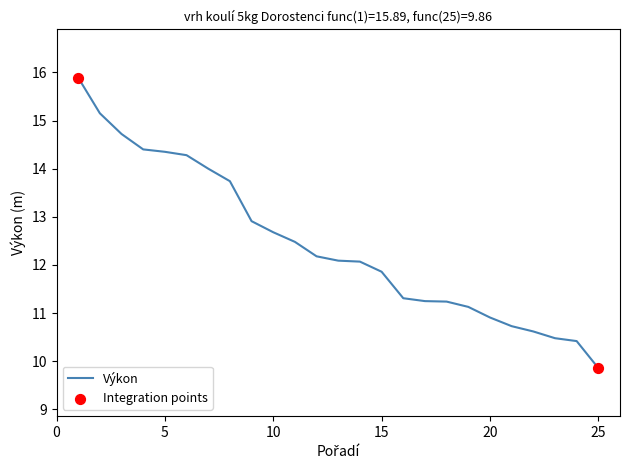

What is the difference between the maximum and minimum values?

6.0